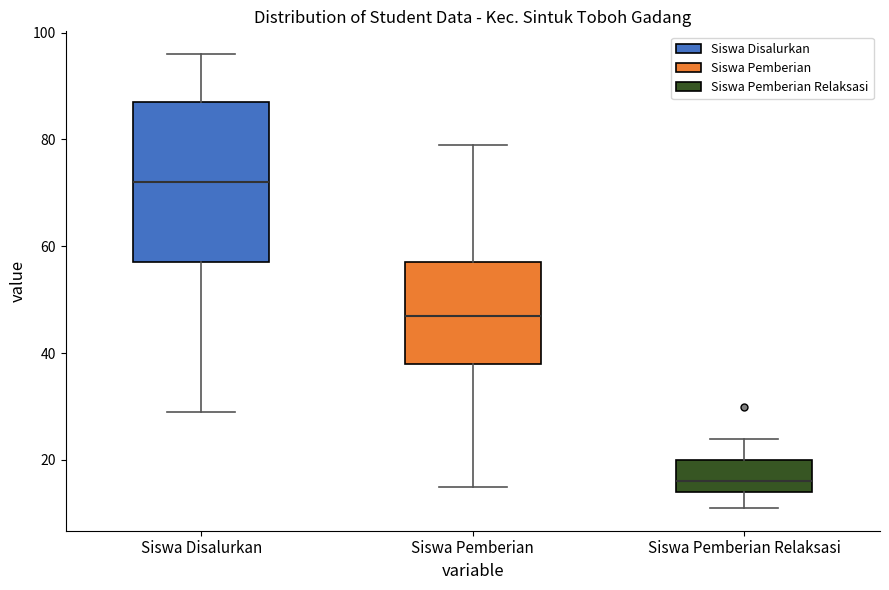

Where does the lower whisker of the box for Siswa Disalurkan end on the y-axis? The values are not printed on the chart, so give them approximately, as read against the axis.

30